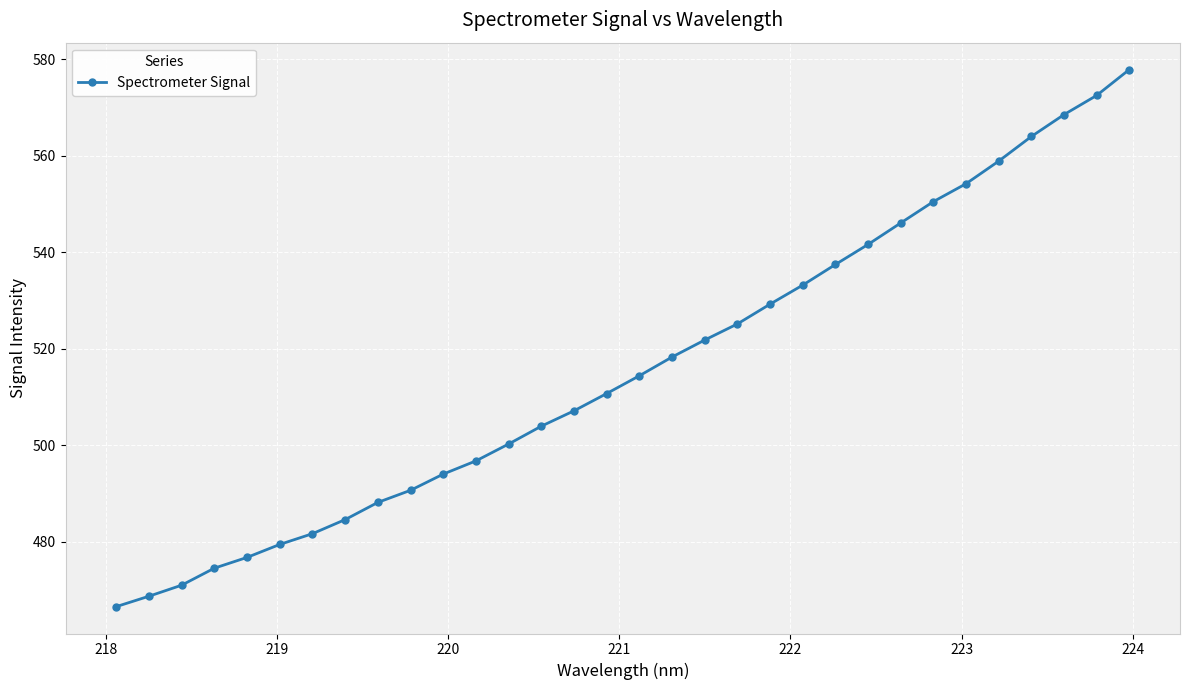

What is the minimum value shown in the chart?

466.6